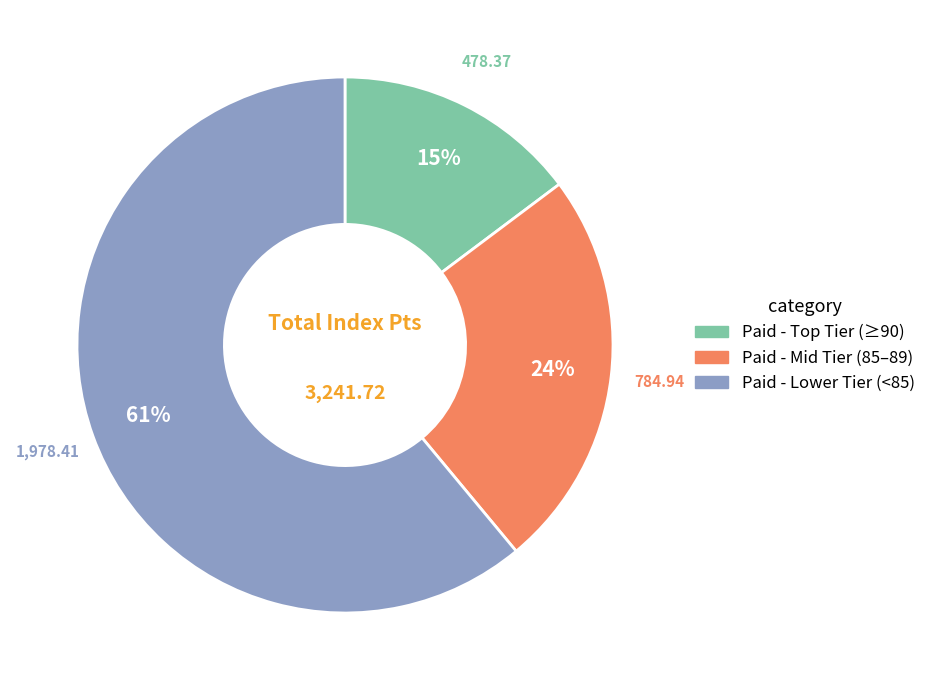

To the nearest percent, what is the combined percentage of Paid - Mid Tier (85–89) and Paid - Lower Tier (<85)?

85%